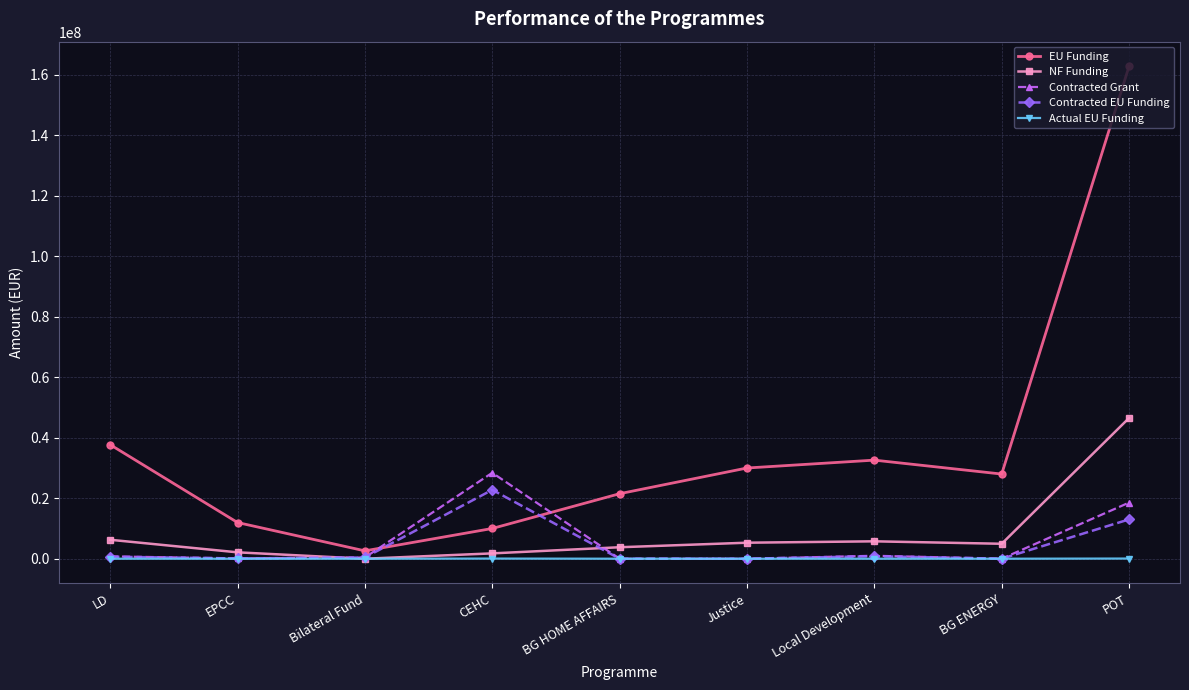

At which category does EU Funding reach its first local valley?

Bilateral Fund